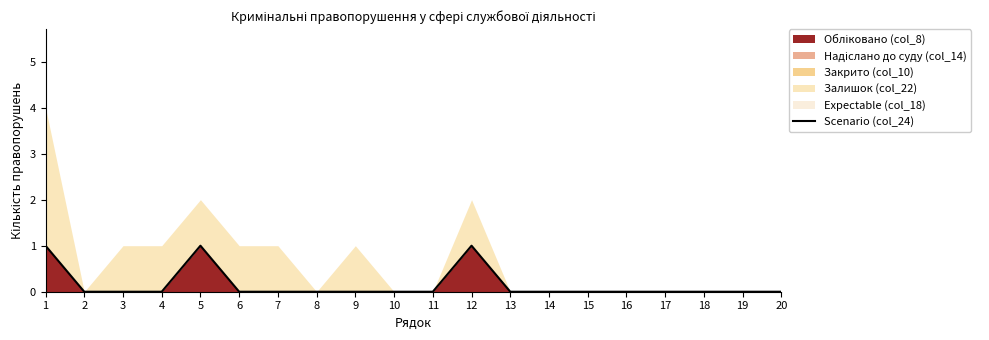

Rank the categories by value from highest to lowest.

1, 5, 12, 2, 3, 4, 6, 7, 8, 9, 10, 11, 13, 14, 15, 16, 17, 18, 19, 20